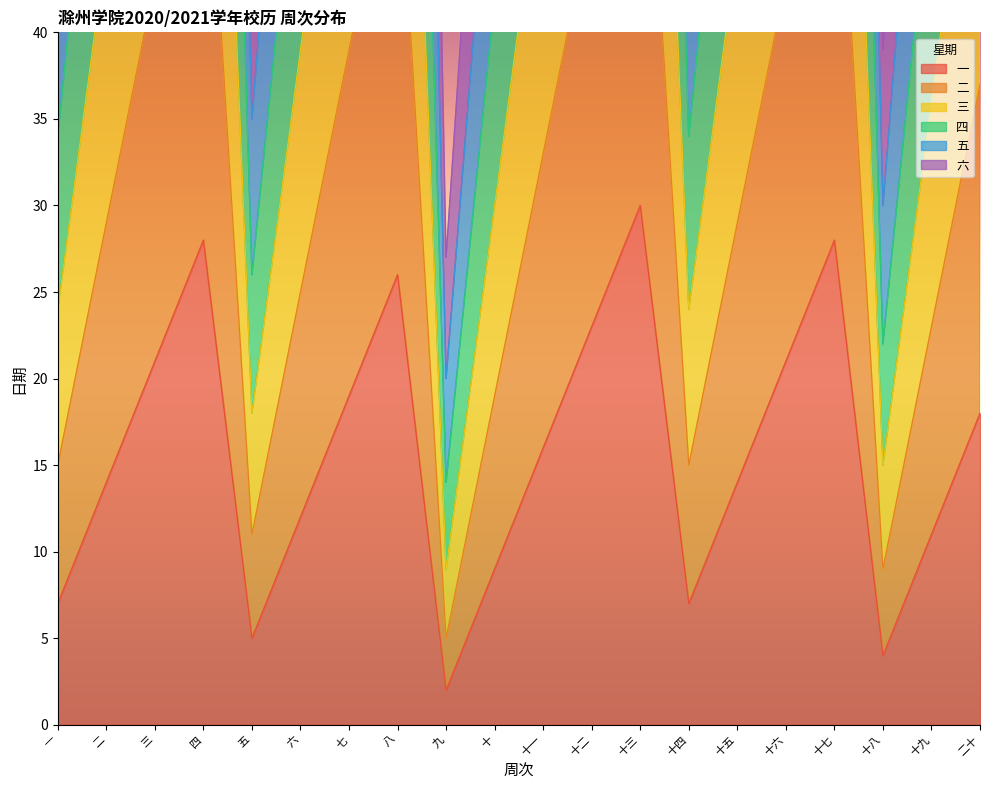

What is the label of the 6th point from the left?

六